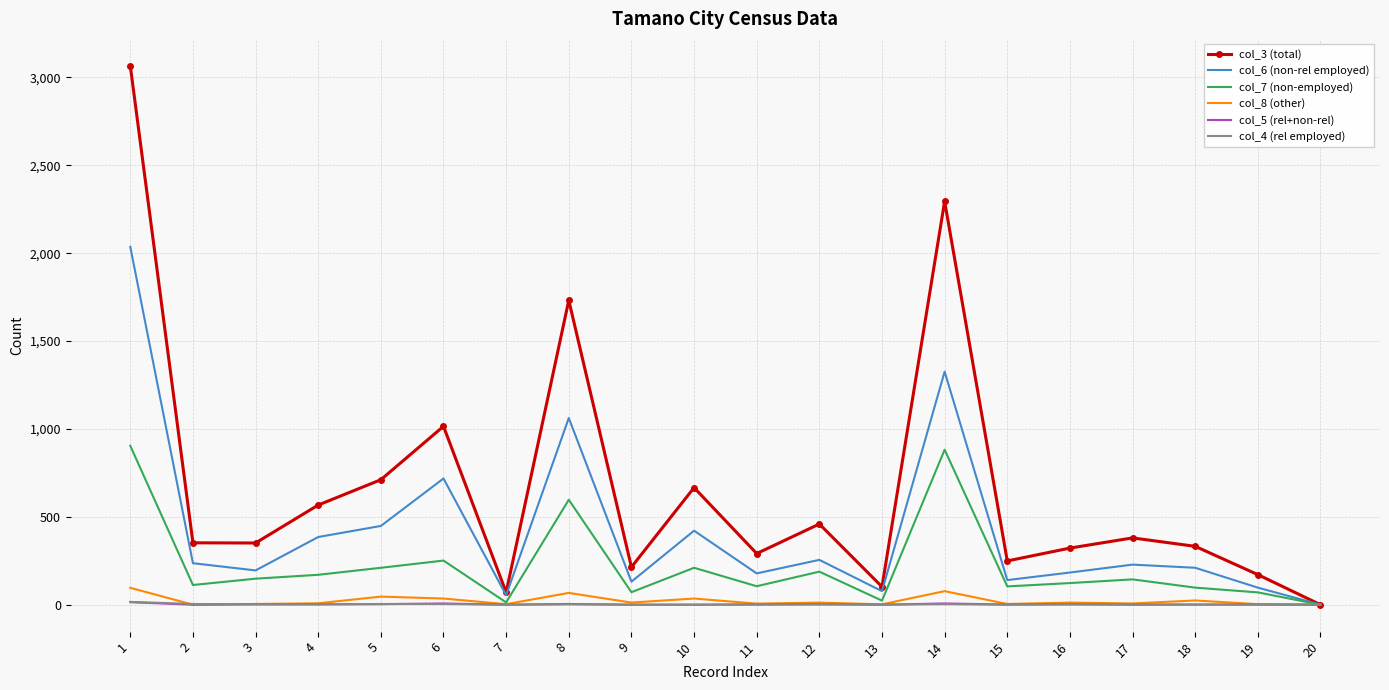

At which label does col_3 (total) reach its minimum?

20